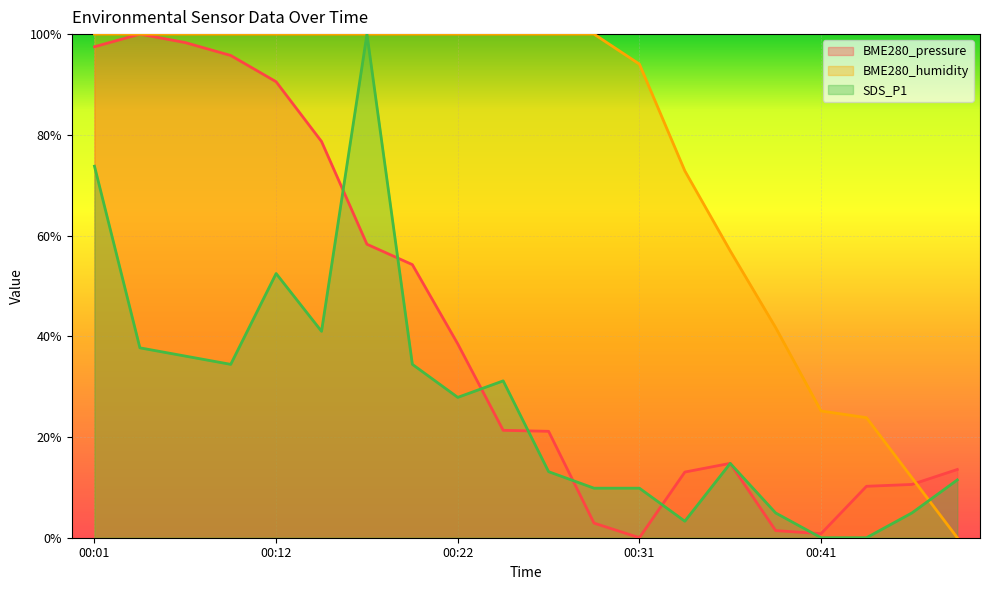

What is the greatest value displayed?

100.0